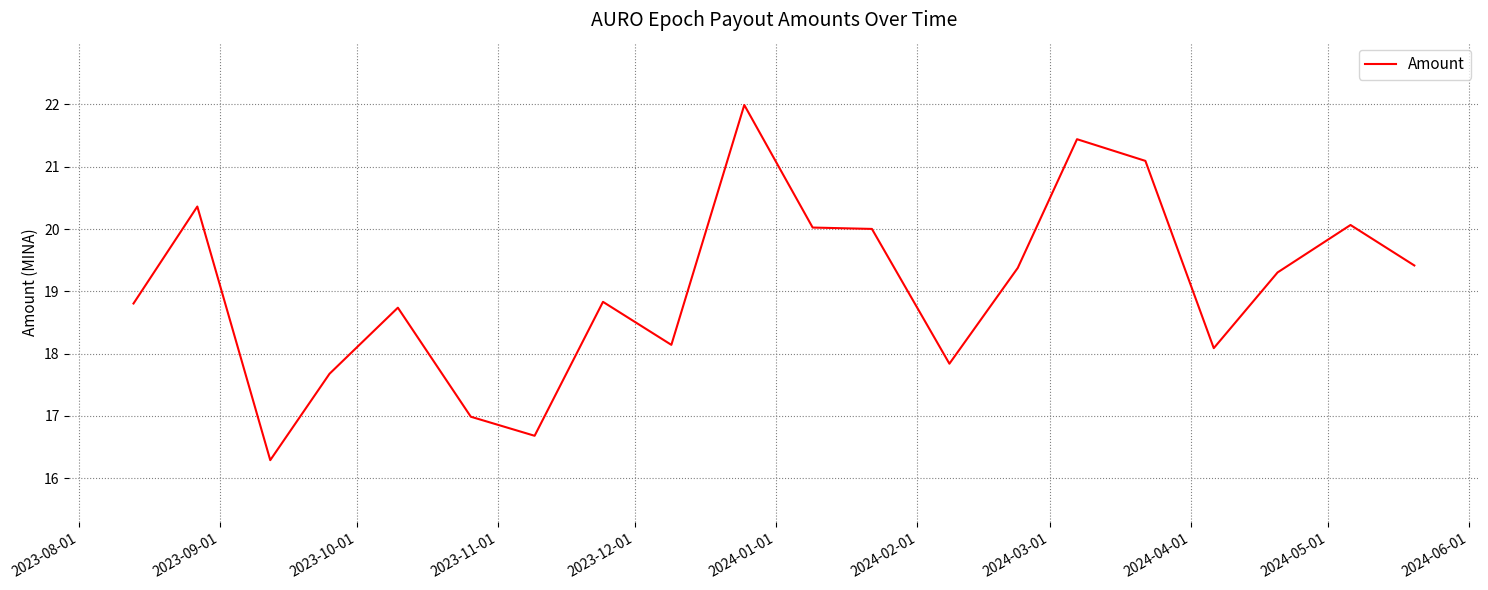

What is the difference between the maximum and minimum values?

5.7